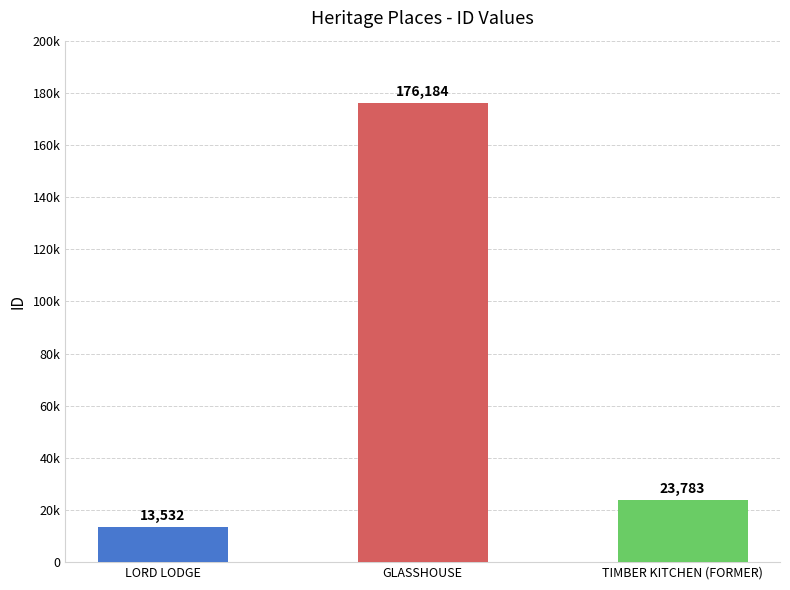

What position from the right is GLASSHOUSE?

2